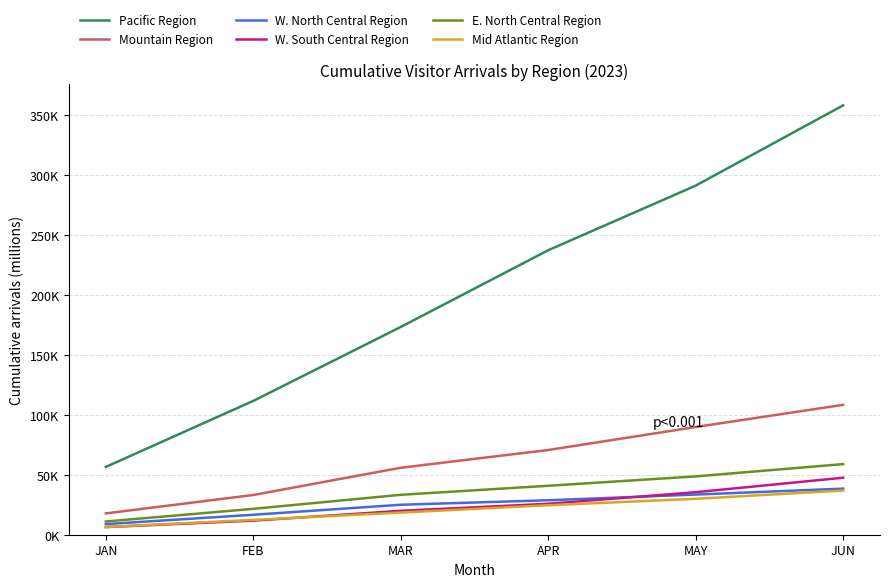

Does the chart have visible grid lines?

Yes